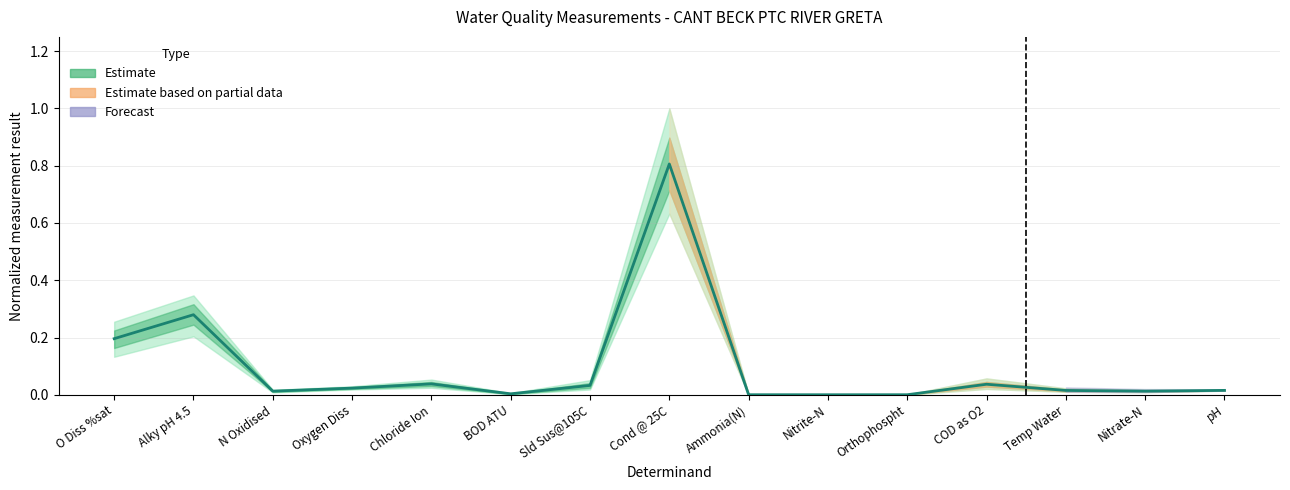

List the labels in order of value, smallest first.

Nitrite-N, Orthophospht, Ammonia(N), BOD ATU, Nitrate-N, N Oxidised, Temp Water, pH, Oxygen Diss, Sld Sus@105C, COD as O2, Chloride Ion, O Diss %sat, Alky pH 4.5, Cond @ 25C